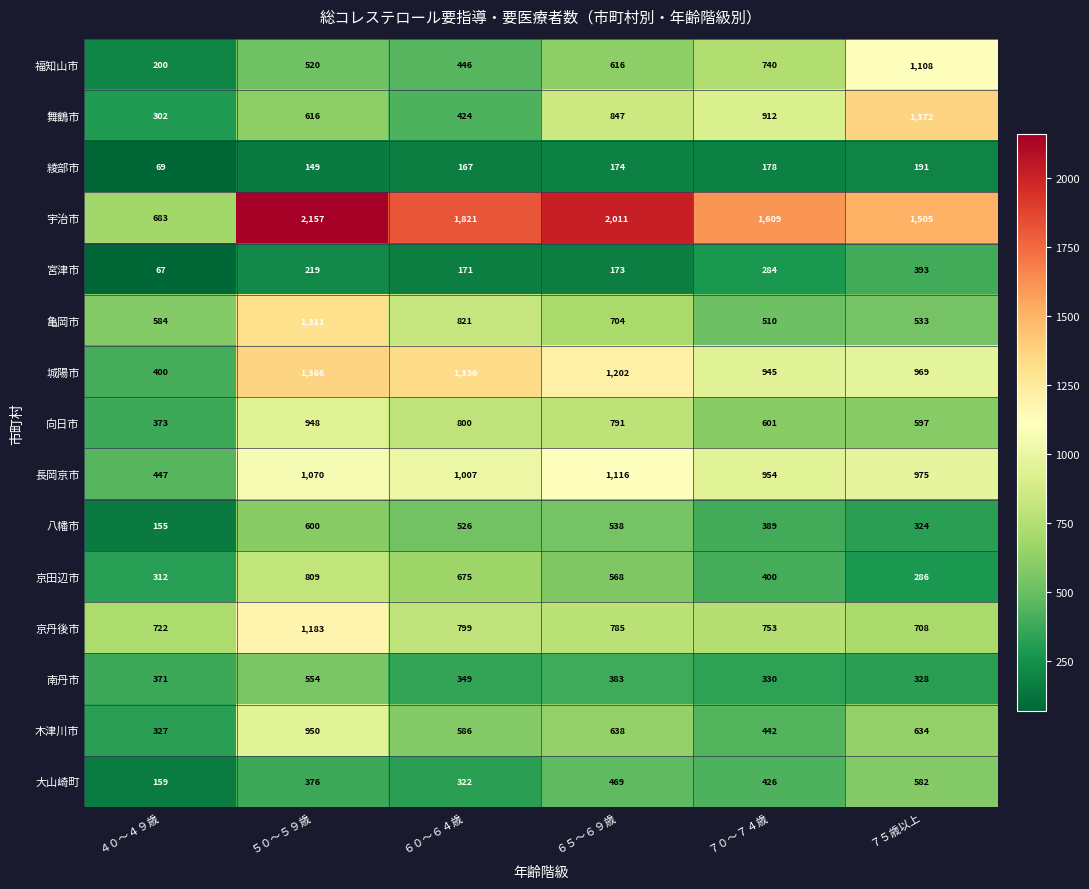

What is the difference between the second highest and second lowest values in the 大山崎町 series?

147